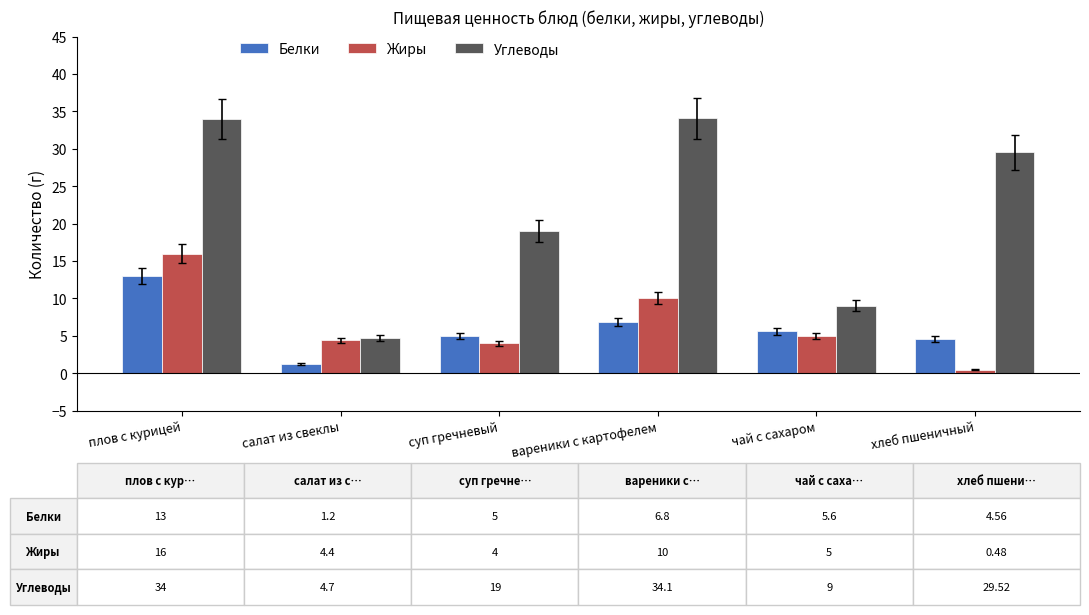

What is the total value across all series at салат из свеклы?

10.3